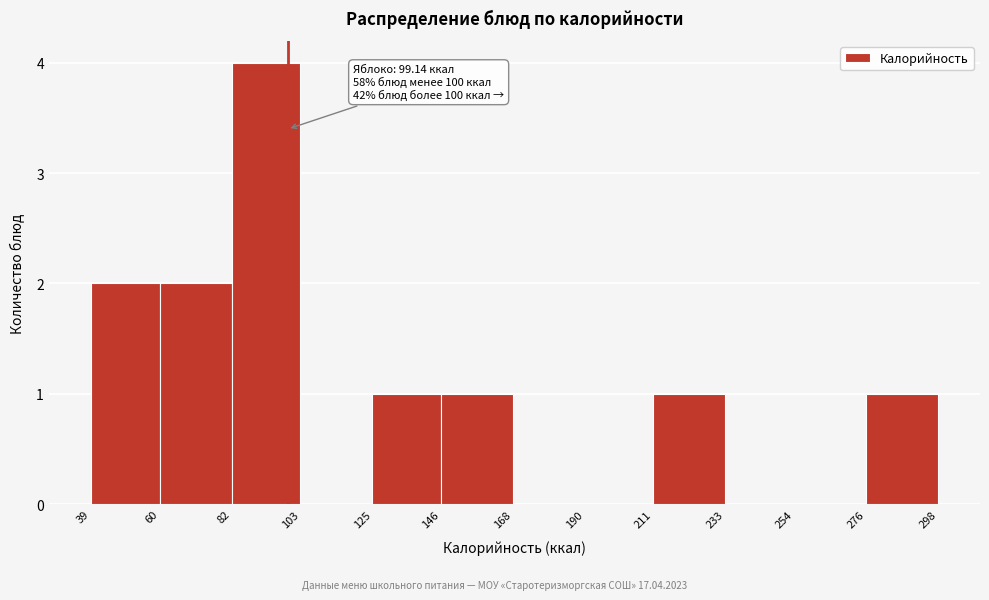

Which range on the x-axis has the tallest bar?

82 to 103